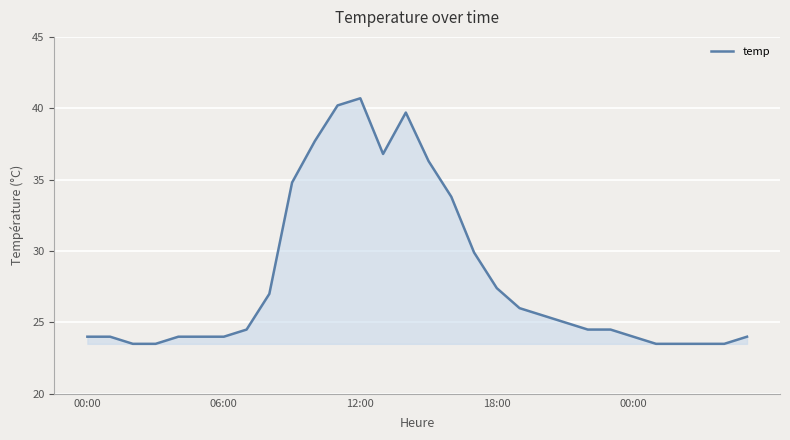

Reading left to right, extract all data points from this chart.

24.0	24.0	23.5	23.5	24.0	24.0	24.0	24.5	27.0	34.8	37.7	40.2	40.7	36.8	39.7	36.3	33.8	29.9	27.4	26.0	25.5	25.0	24.5	24.5	24.0	23.5	23.5	23.5	23.5	24.0